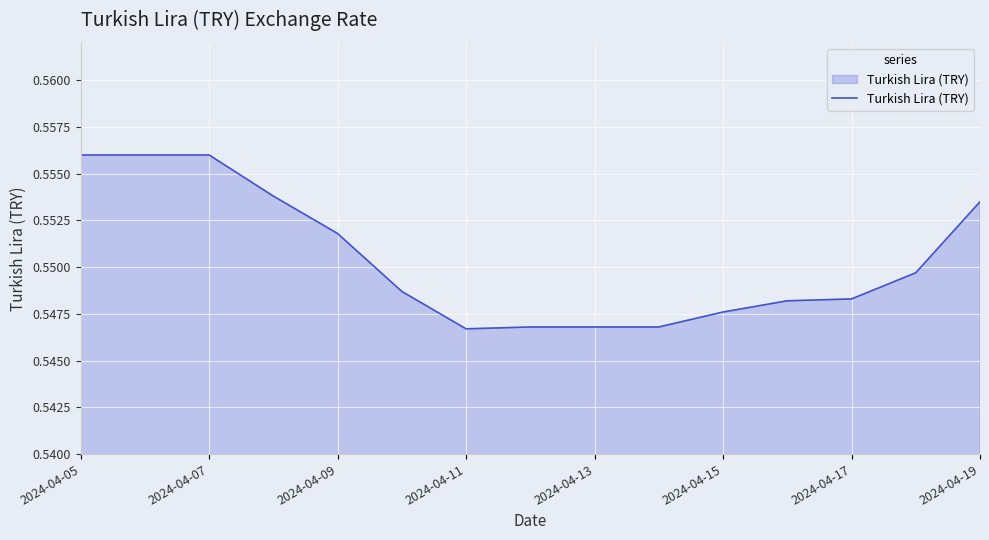

The chart shows a value of 0.3 at 2024-04-05. True or false?

False